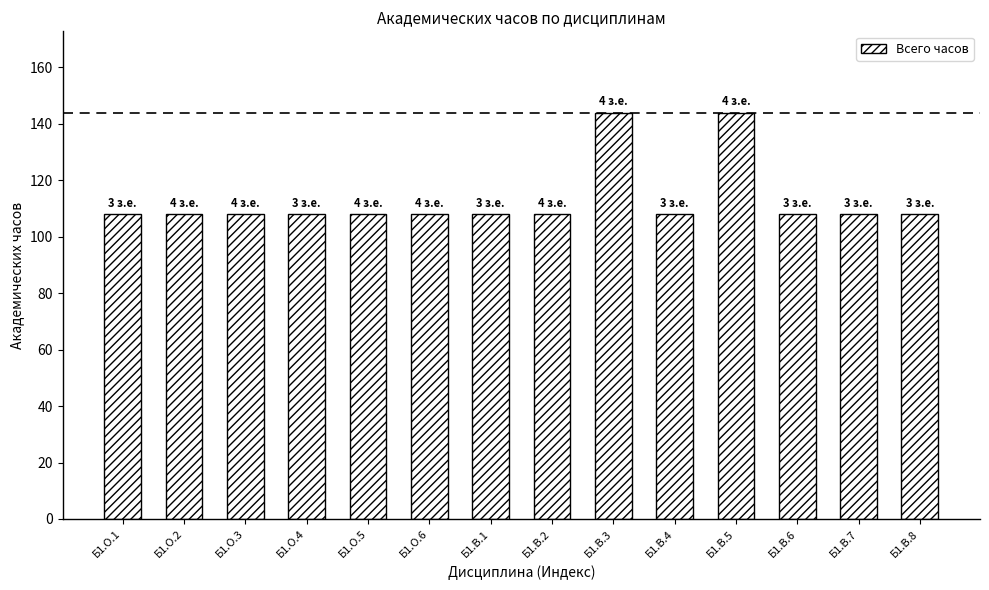

How many data points does each series have?

14